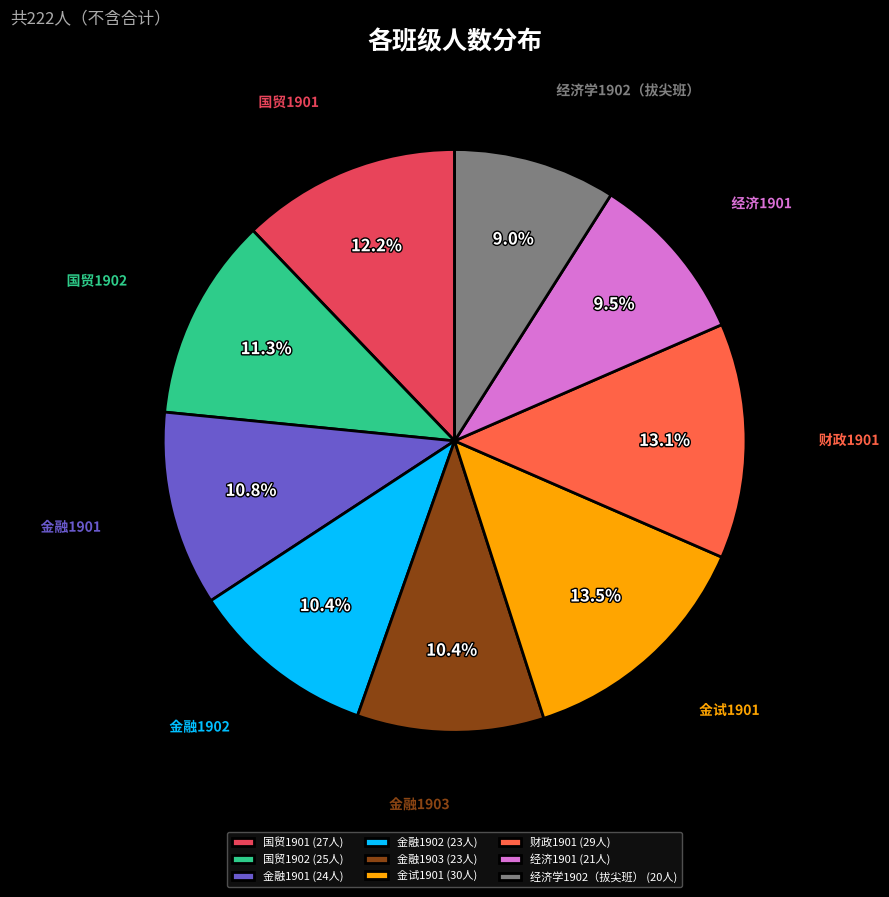

Is the sum of 金融1901 and 金试1901 greater than half?

No